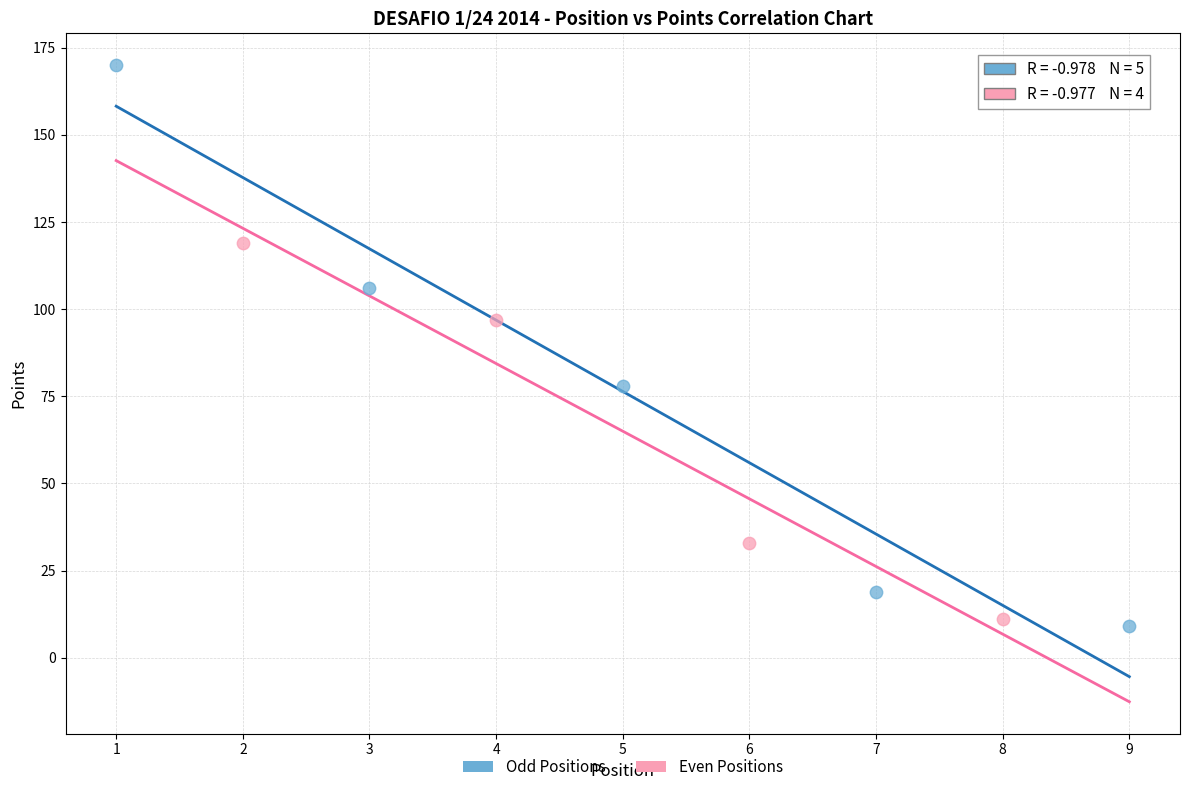

What are all the series names shown in the legend?

Odd Positions, Even Positions